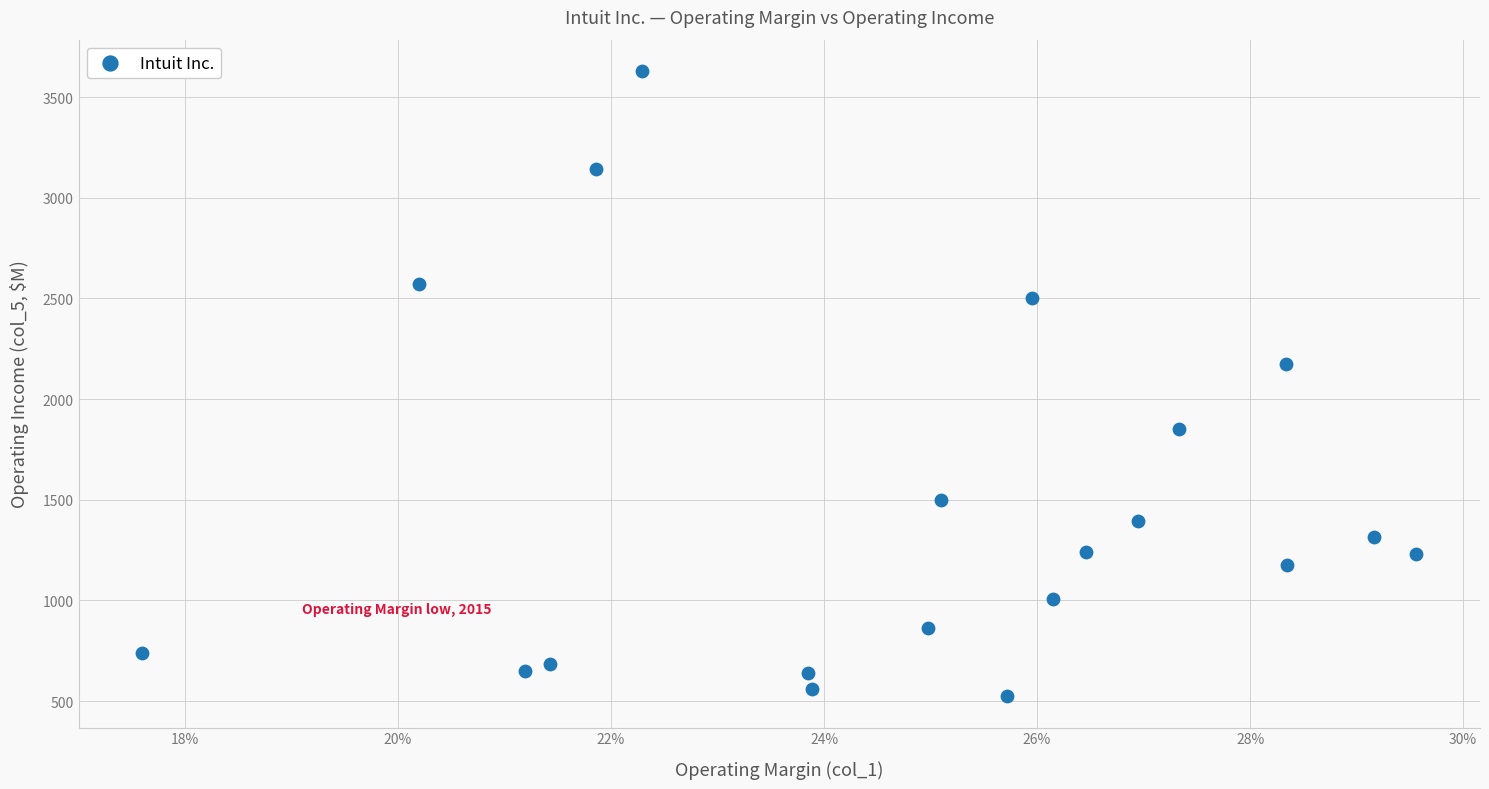

What Y value in the scatter plot is closest to 2077?

2176